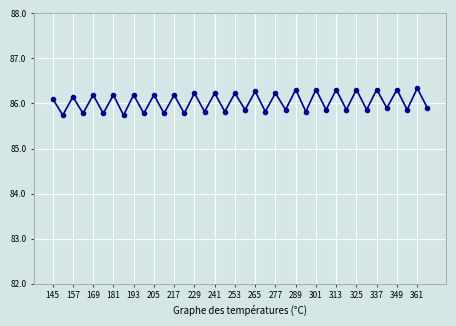

What is the average value?

86.0